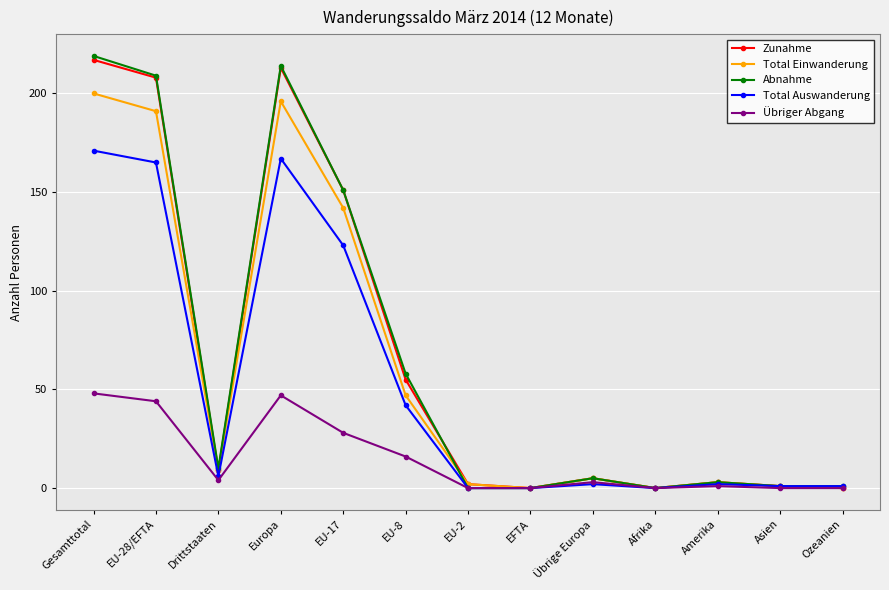

What is the value of the Total Einwanderung point at the 6th from the left?

47